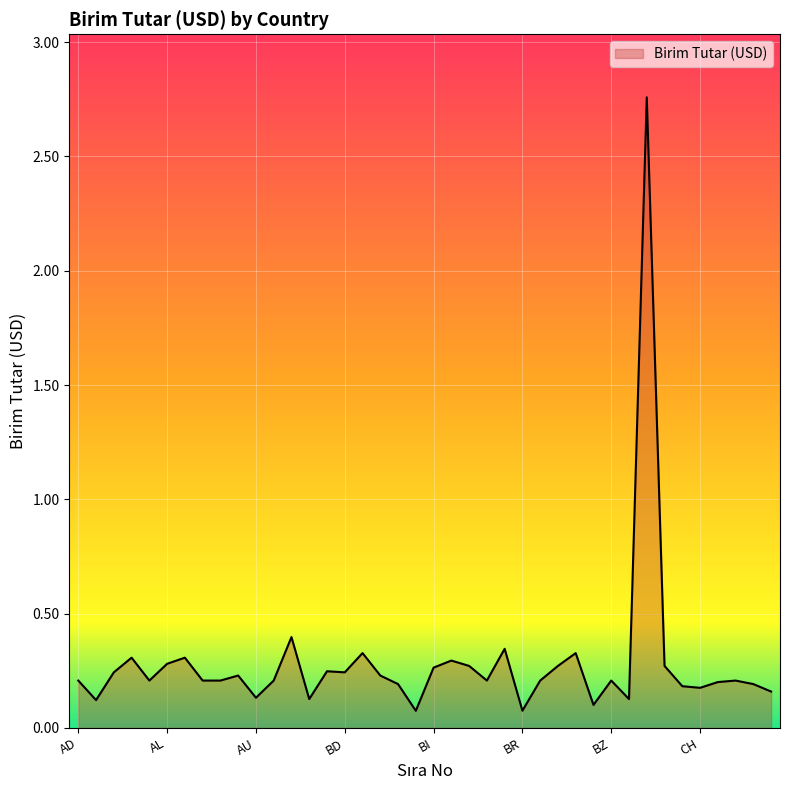

What is the difference between the maximum and minimum values?

2.7